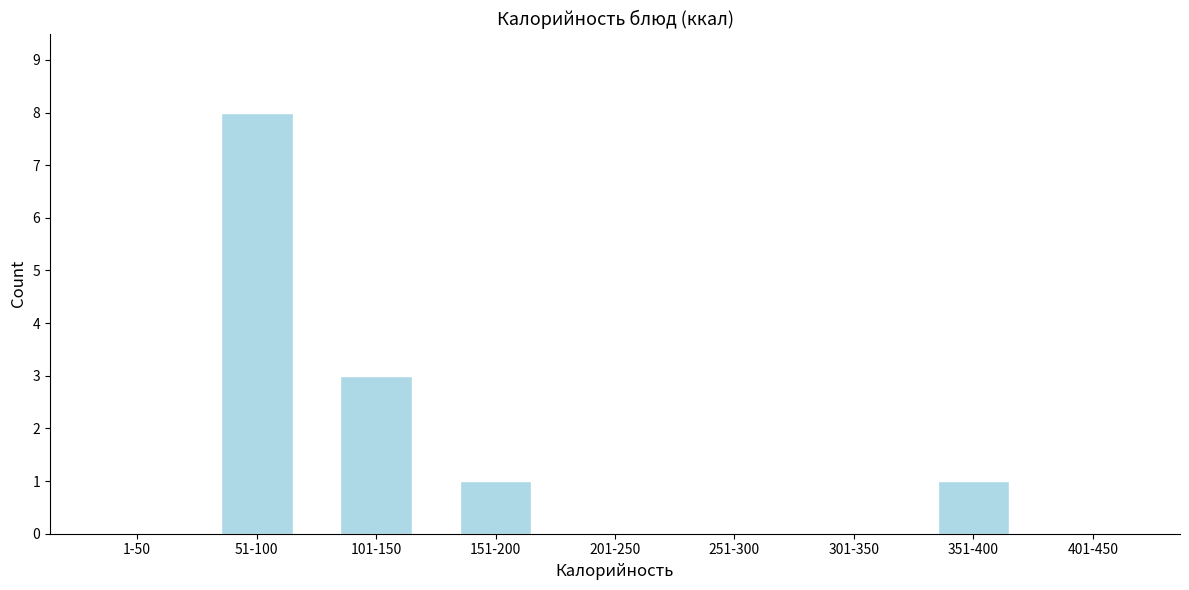

Reading right to left, what are all the values shown in this chart?

401-450=0	351-400=1	301-350=0	251-300=0	201-250=0	151-200=1	101-150=3	51-100=8	1-50=0